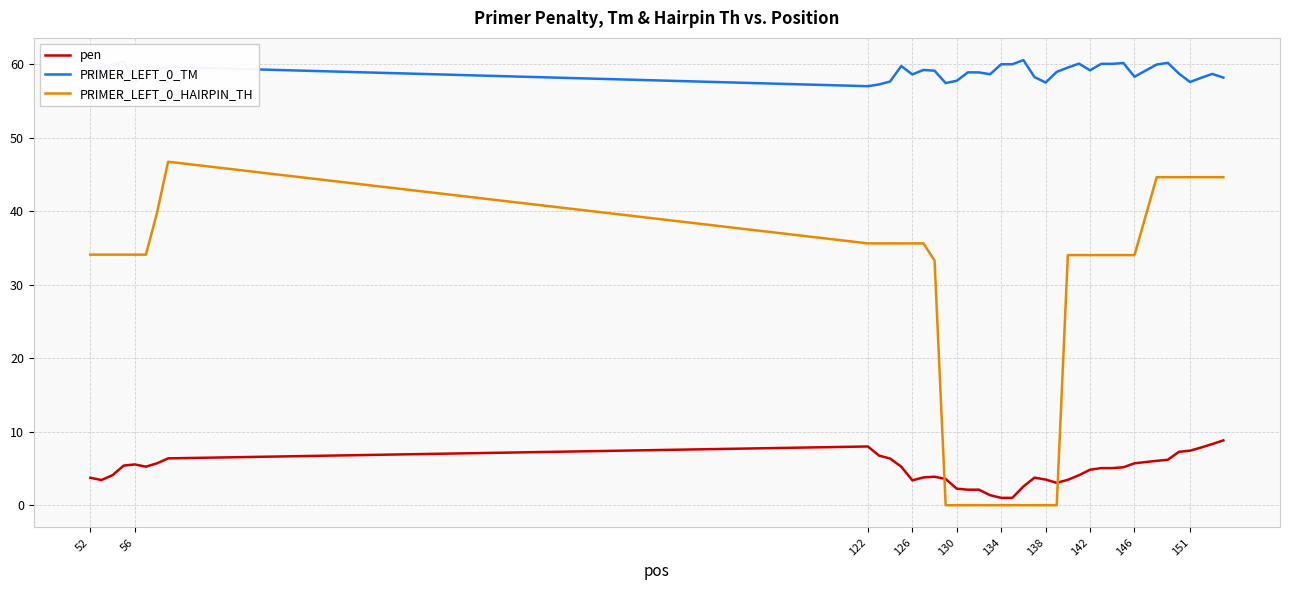

Which series has the largest range (max minus min)?

PRIMER_LEFT_0_HAIRPIN_TH